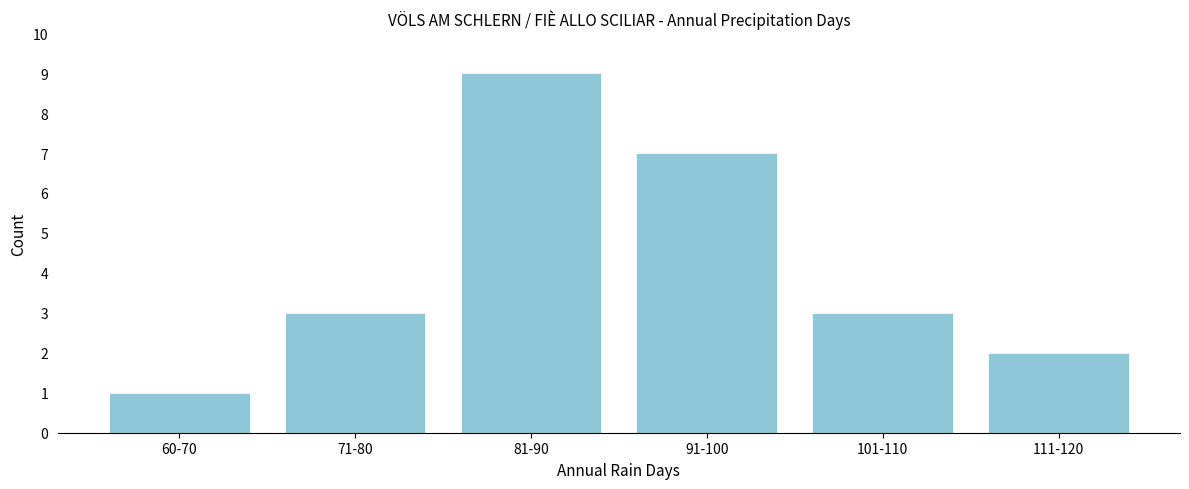

Reading left to right, extract all data points from this chart.

1	3	9	7	3	2